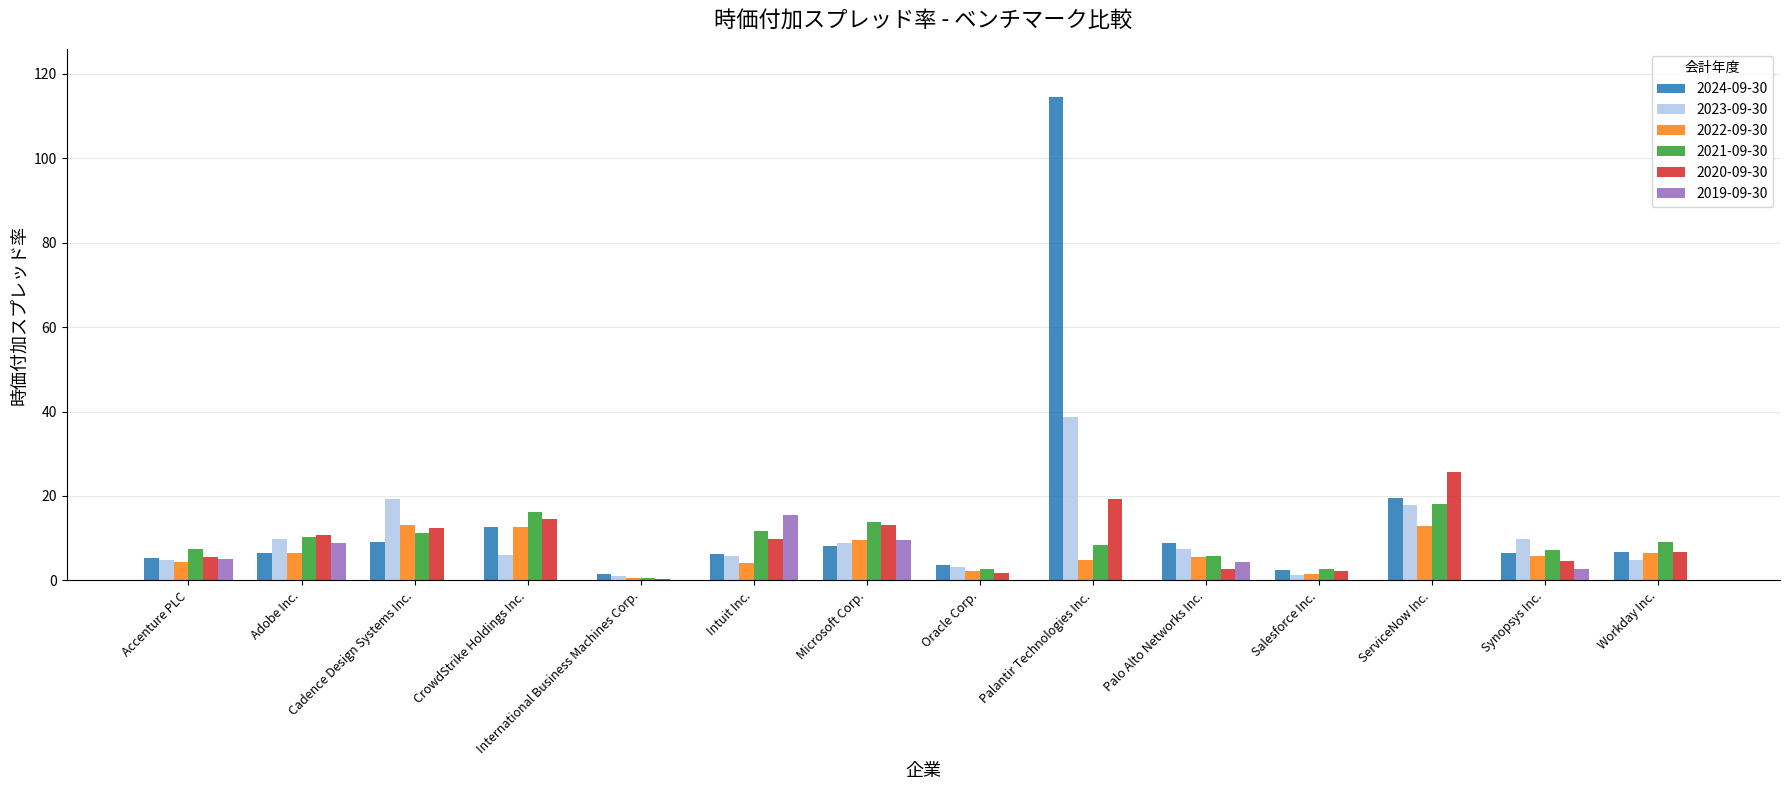

What is the total value across all series at Salesforce Inc.?

10.3